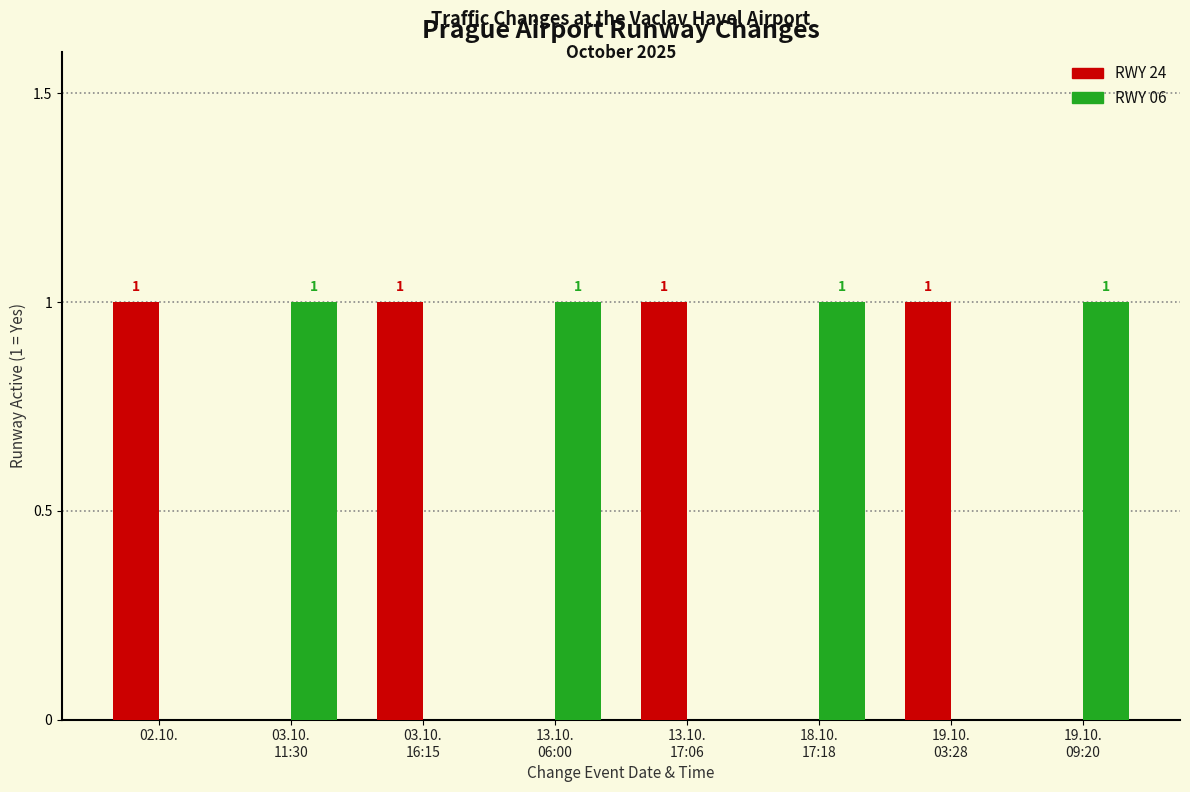

Is the value of RWY 06 at 02.10. greater than the value of RWY 24 at 02.10.?

No